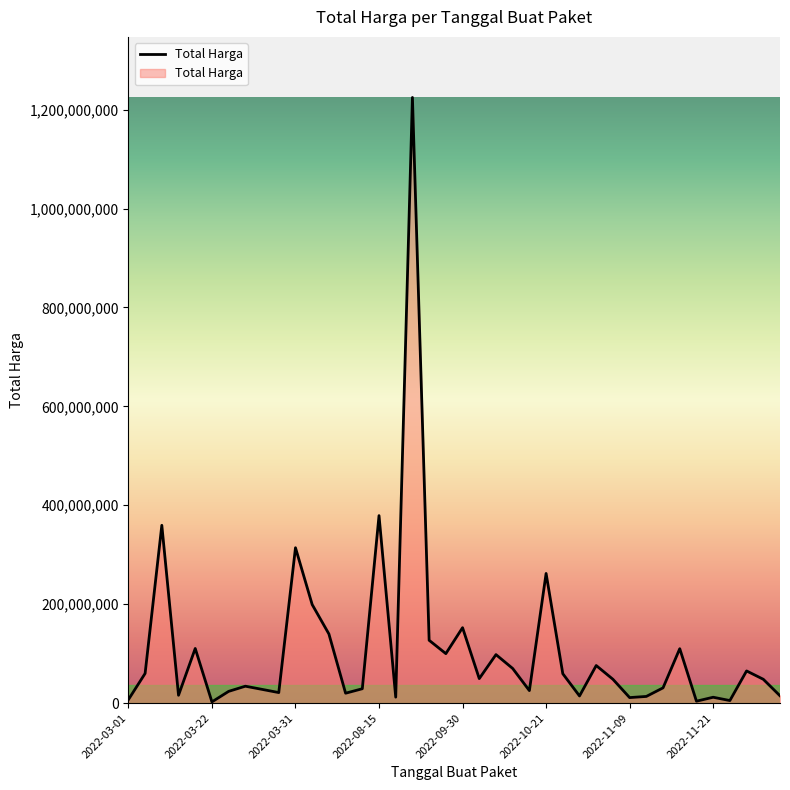

What is the difference between the maximum and second lowest values?

1220857000